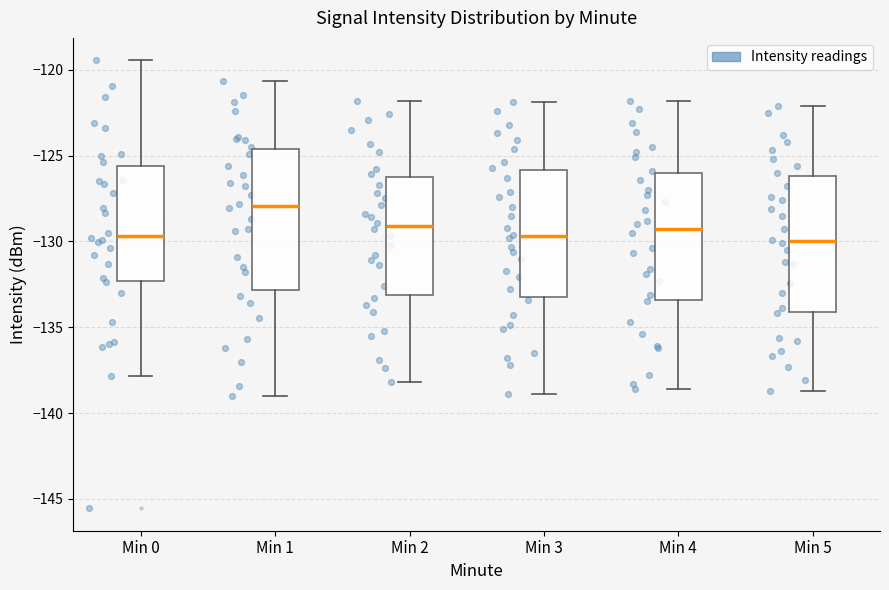

Reading left to right, read every box against the y-axis: the position of its median line, the range the box covers, and the ends of its whiskers. The values are not printed on the chart, so give them approximately, as read against the axis.

Min 0: median -129.5, box -132.5 to -125.5, whiskers -138.0 to -119.5
Min 1: median -128.0, box -133.0 to -124.5, whiskers -139.0 to -120.5
Min 2: median -129.0, box -133.0 to -126.0, whiskers -138.0 to -122.0
Min 3: median -129.5, box -133.0 to -126.0, whiskers -139.0 to -122.0
Min 4: median -129.0, box -133.5 to -126.0, whiskers -138.5 to -122.0
Min 5: median -130.0, box -134.0 to -126.0, whiskers -138.5 to -122.0